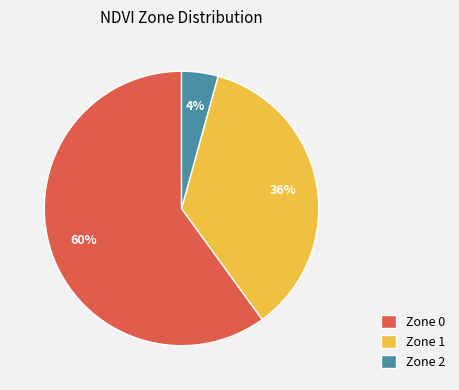

Is there any slice that represents more than half of the pie?

Yes